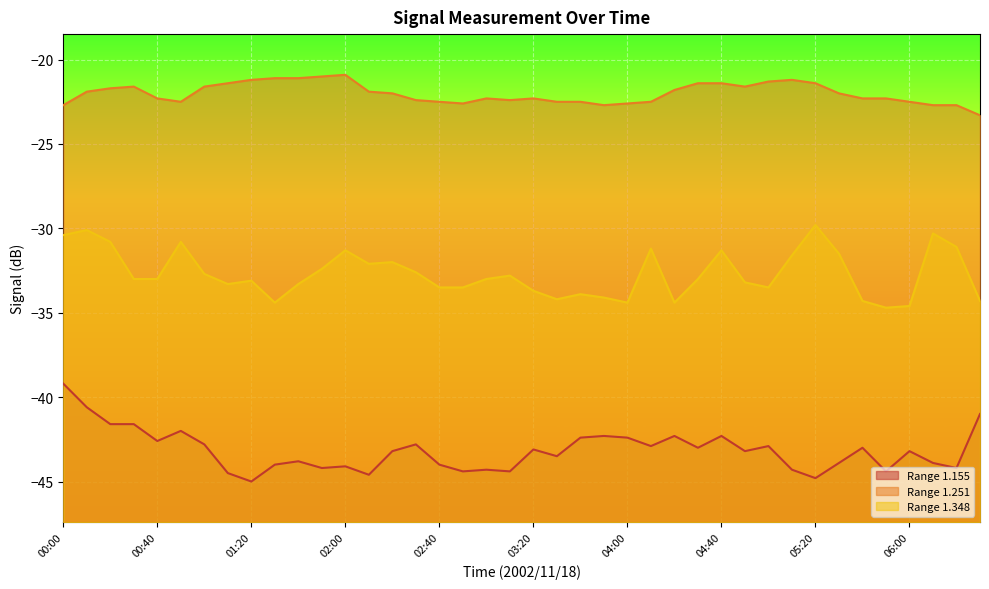

True or false: 1.251 and 1.348 intersect in this chart.

False